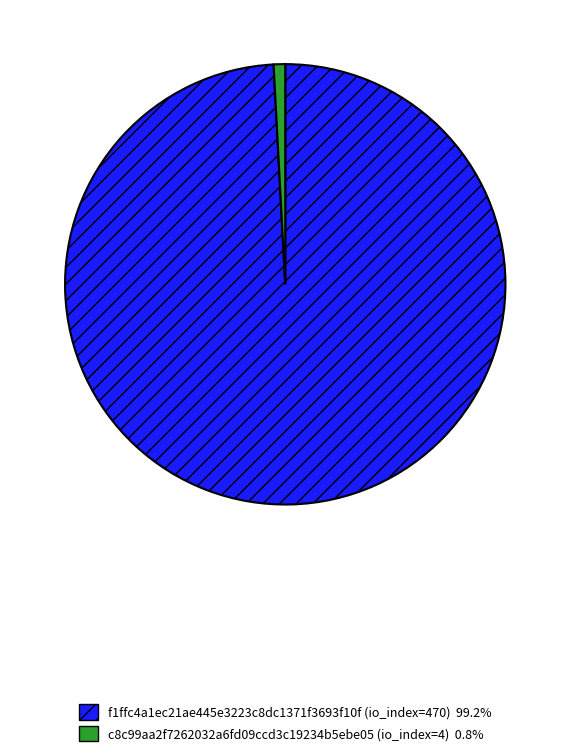

Is there any slice that represents more than half of the pie?

Yes